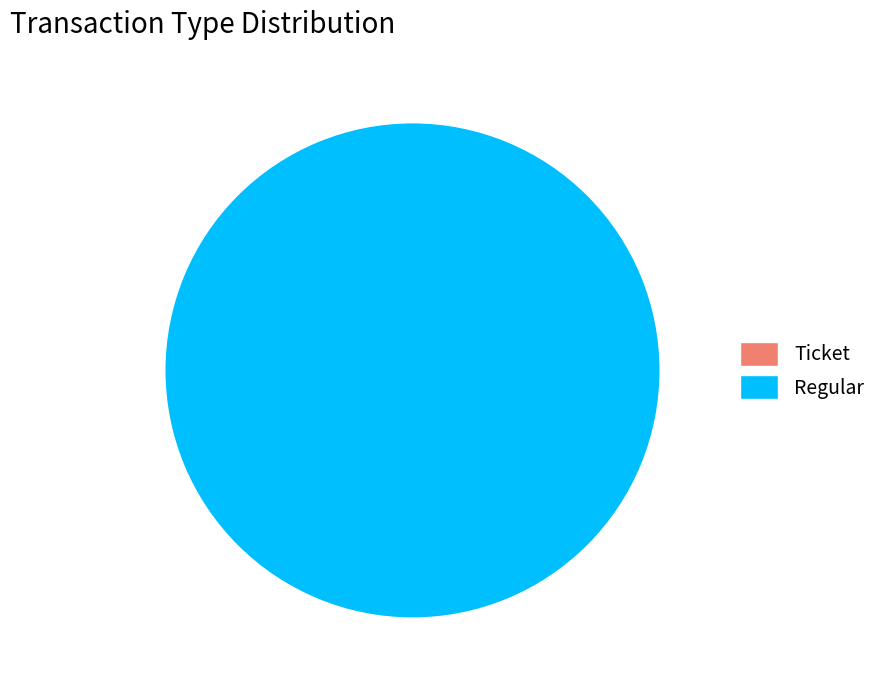

Which category has the biggest portion of the pie?

Regular